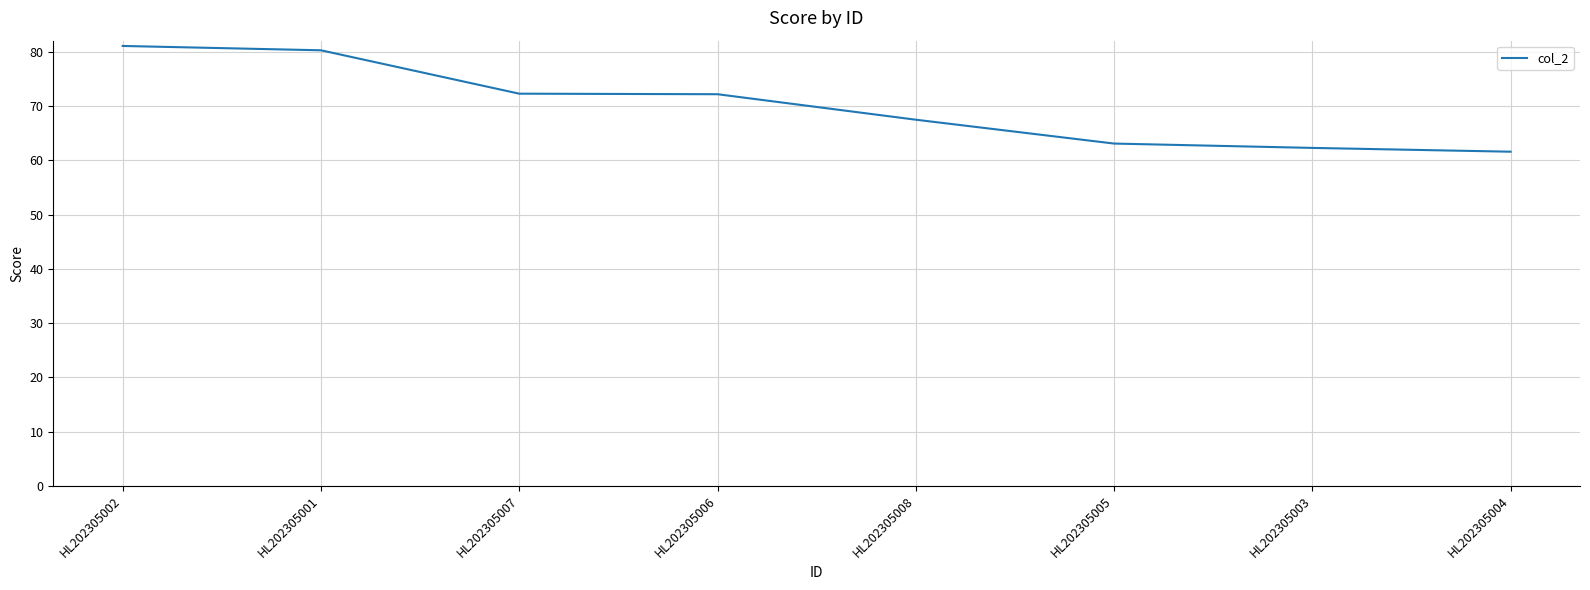

Which has a higher value, HL202305005 or HL202305001?

HL202305001